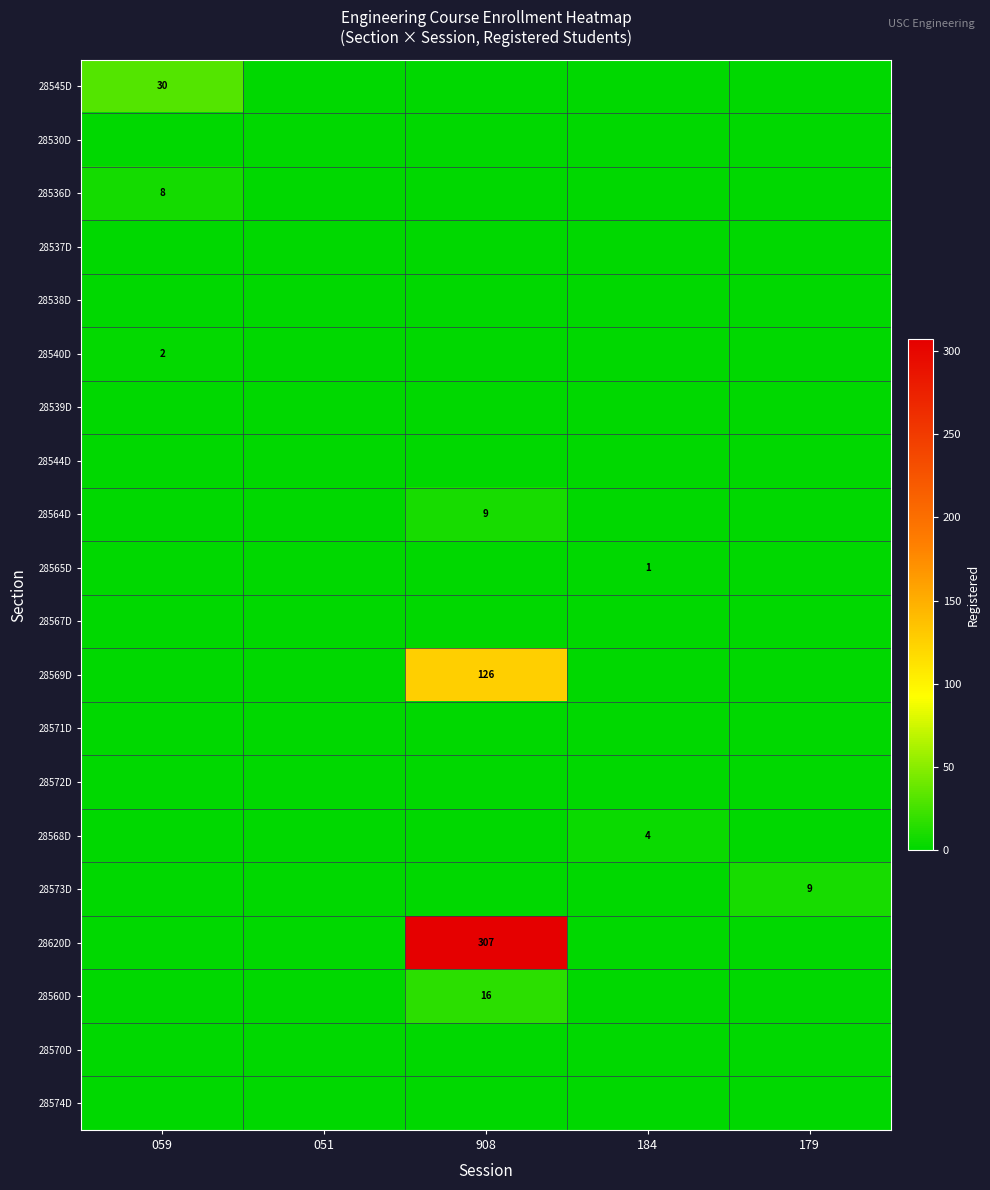

Which series has the largest total across all categories?

28620D